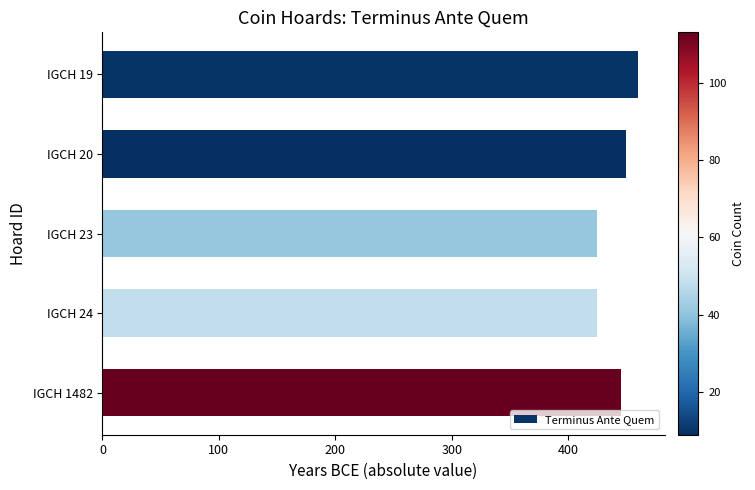

What is the difference between the maximum and minimum values?

35